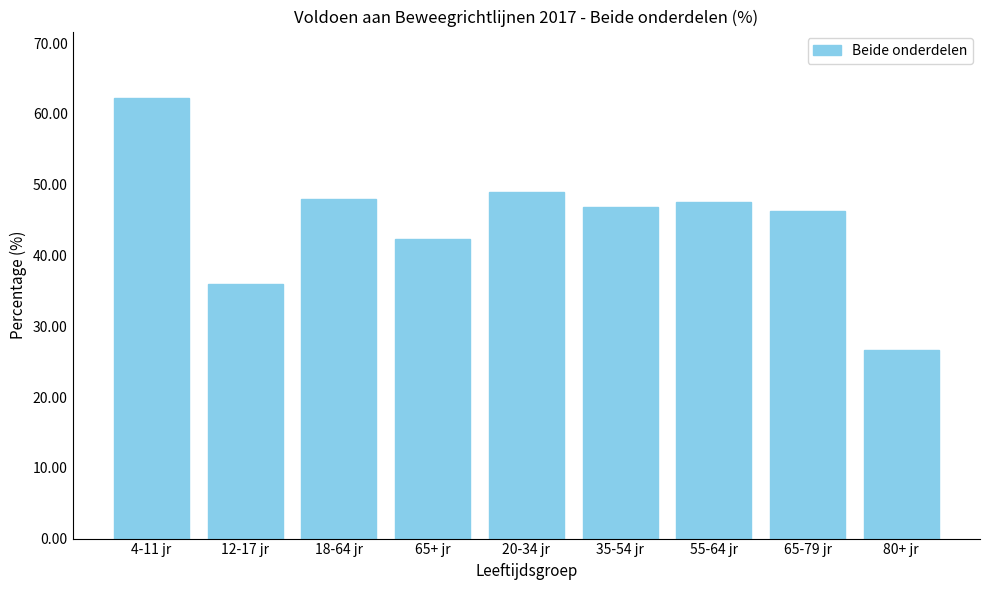

Reading right to left, what are all the values shown in this chart?

26.6	46.3	47.6	46.8	49.0	42.3	48.0	36.0	62.3